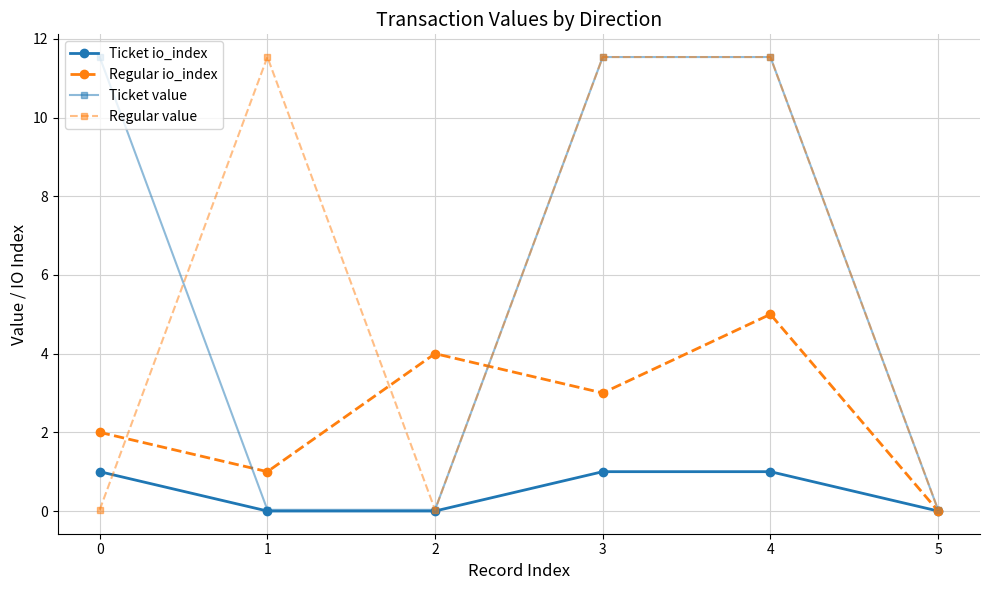

At which category is the sum across all series the highest?

4